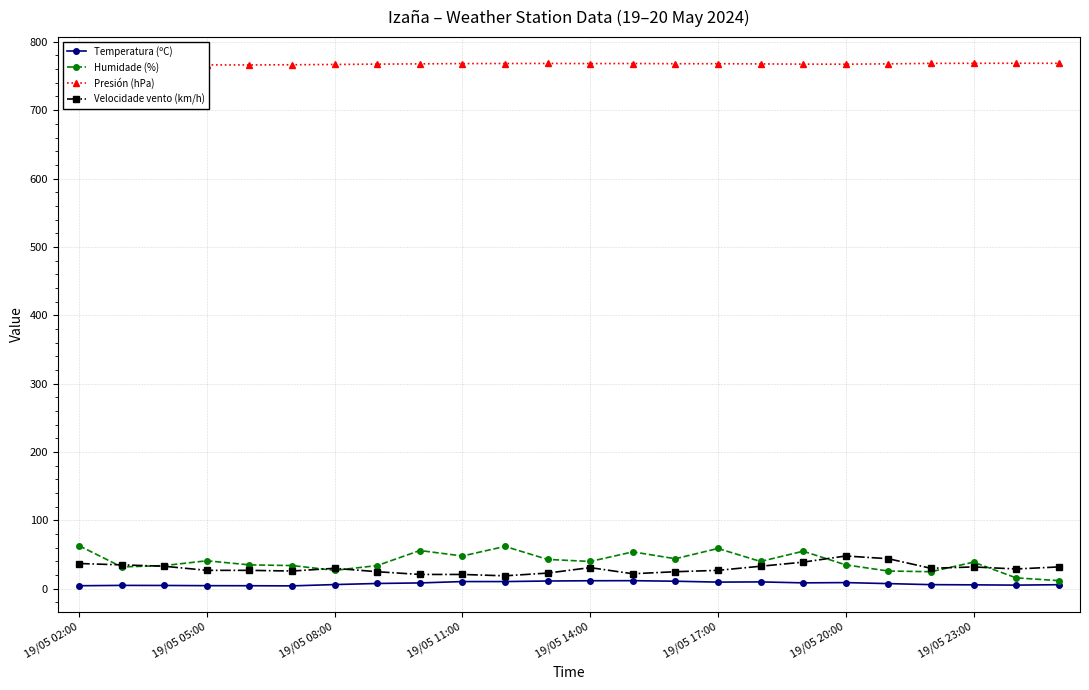

Between which two adjacent categories do Velocidade vento (km/h) and Humidade (%) first intersect?

19/05 02:00 and 19/05 05:00